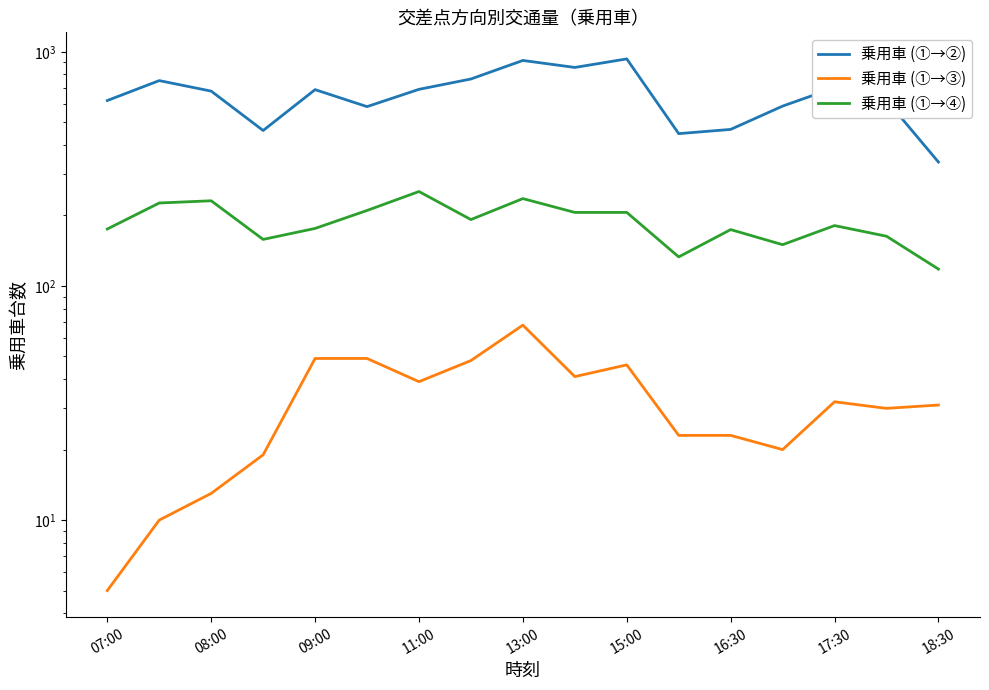

What is the approximate value of 乗用車 (①→④) at 07:00?

175